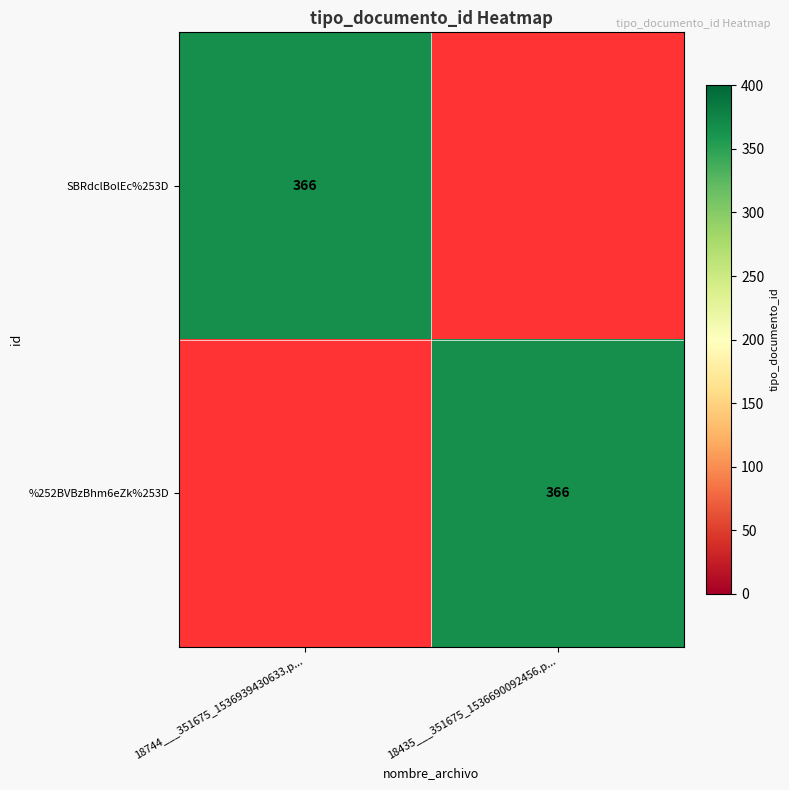

Is it true that SBRdclBolEc%253D equals 148 at 18744___351675_1536939430633.p...?

False